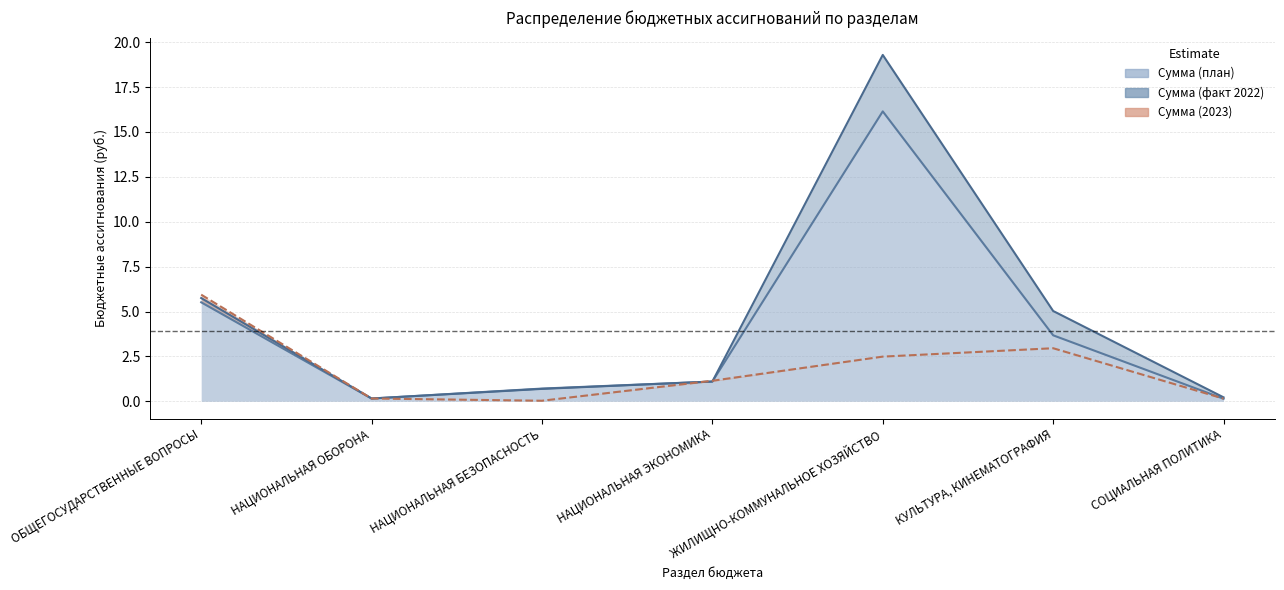

List the series in order of their peak value, lowest first.

Сумма (2023), Сумма (план), Сумма (факт 2022)